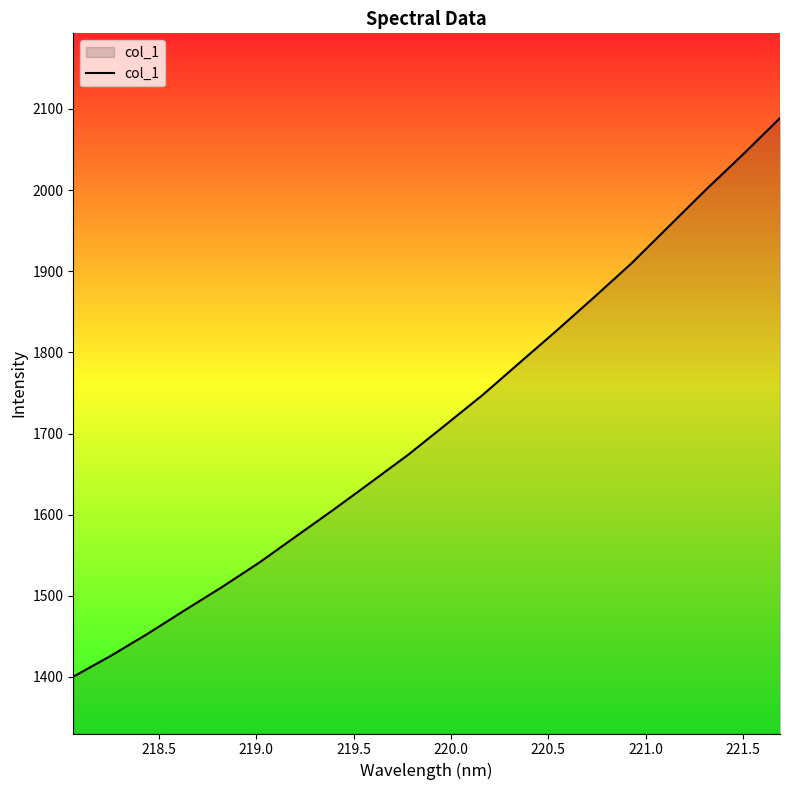

Reading left to right, what are all the values shown in this chart?

1400.3	1425.8	1453.3	1482.3	1510.9	1541.0	1573.7	1606.4	1640.0	1673.8	1710.5	1747.5	1787.4	1827.2	1868.0	1909.6	1955.0	2000.2	2043.9	2088.8